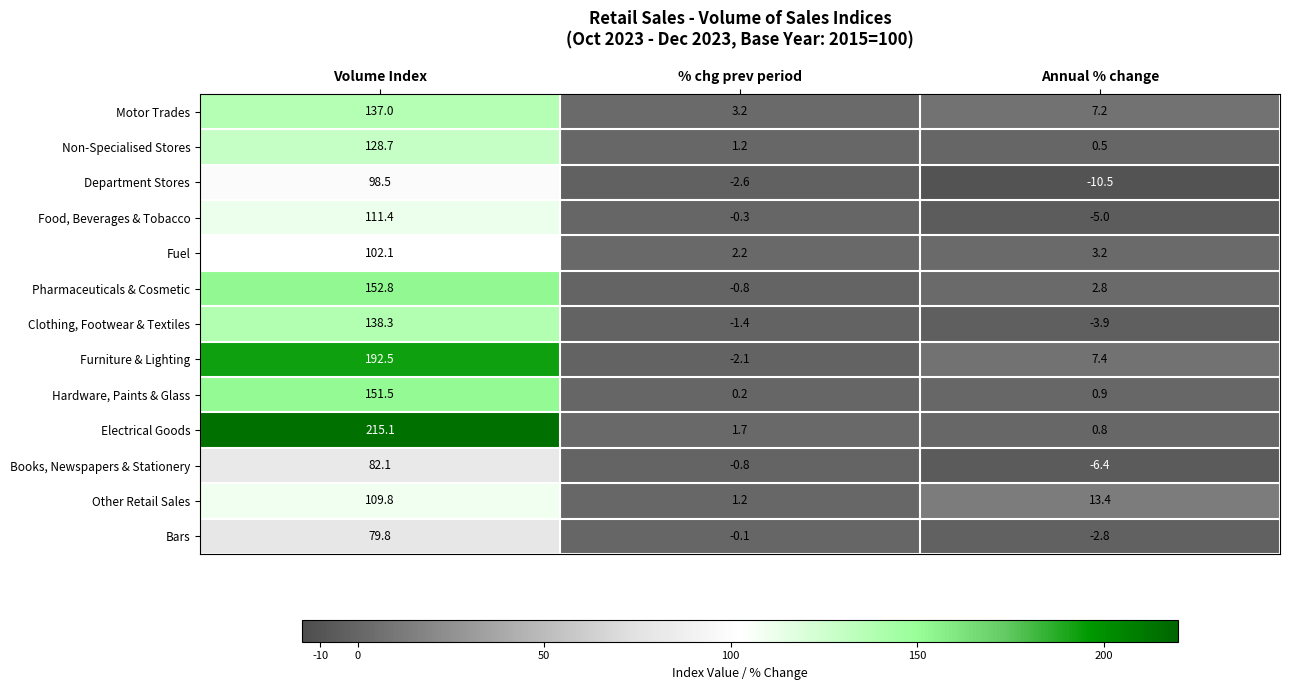

Which series has the largest range (max minus min)?

Electrical Goods